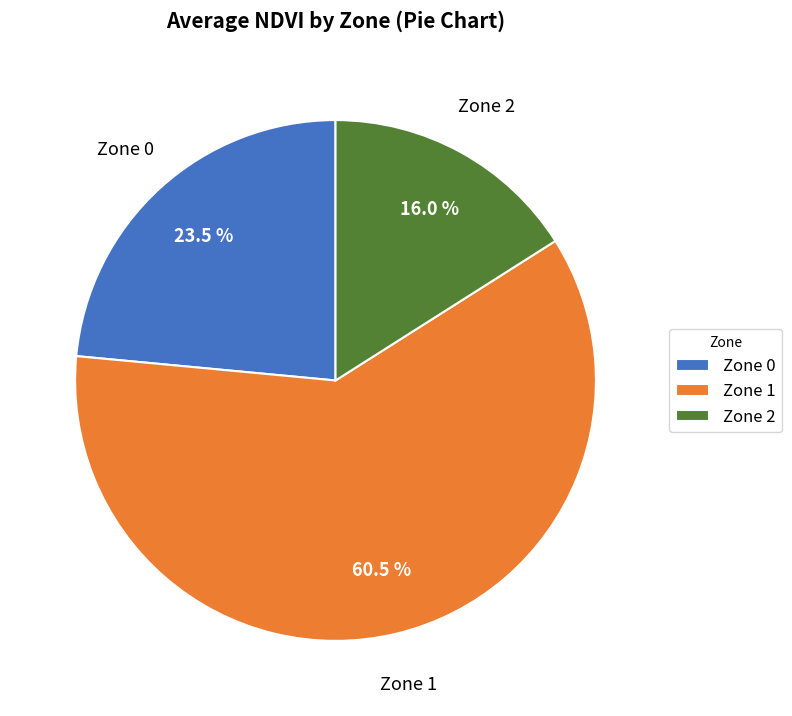

The Zone 1 slice represents 70% of the pie. True or false?

False